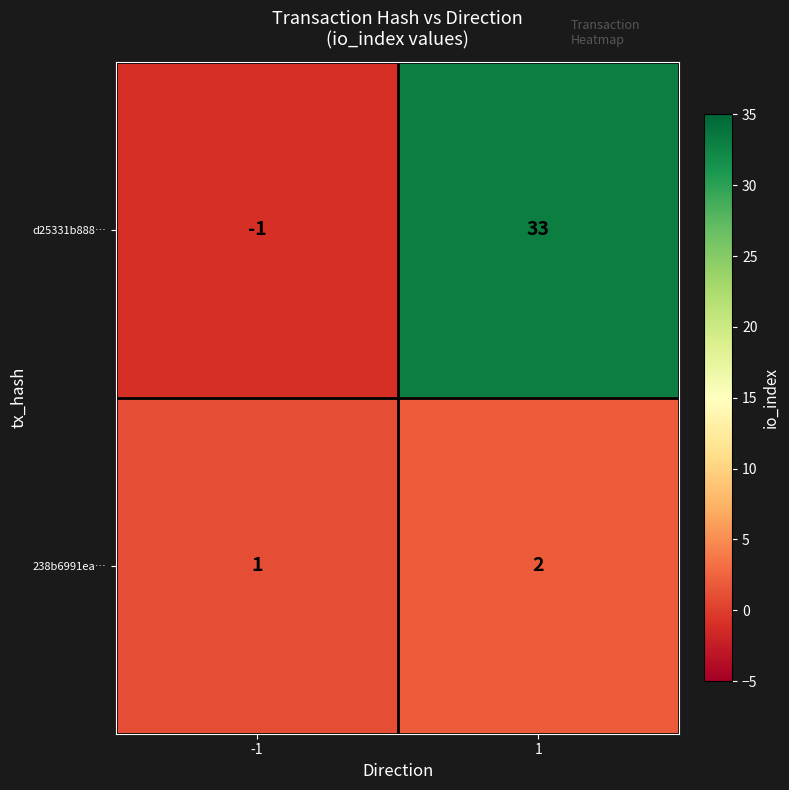

Reading left to right, extract all data points from this chart.

d25331b888…: -1	33
238b6991ea…: 1	2